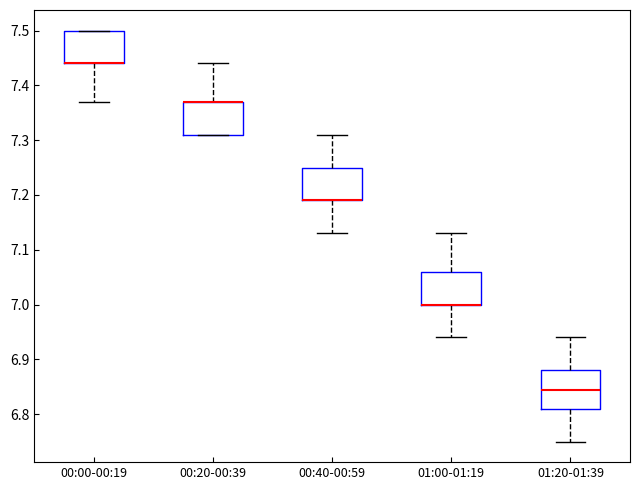

Reading left to right, transcribe this box plot: for each box, give where its median line is, the range the box spans, and where its two whiskers end, as read against the y-axis. The values are not printed on the chart, so give them approximately, as read against the axis.

00:00-00:19: median 7.44 (drawn on the box's lower edge), box 7.44 to 7.50, whiskers 7.37 to 7.50
00:20-00:39: median 7.37 (drawn on the box's upper edge), box 7.31 to 7.37, whiskers 7.31 to 7.44
00:40-00:59: median 7.19 (drawn on the box's lower edge), box 7.19 to 7.25, whiskers 7.13 to 7.31
01:00-01:19: median 7.00 (drawn on the box's lower edge), box 7.00 to 7.06, whiskers 6.94 to 7.13
01:20-01:39: median 6.85, box 6.81 to 6.88, whiskers 6.75 to 6.94